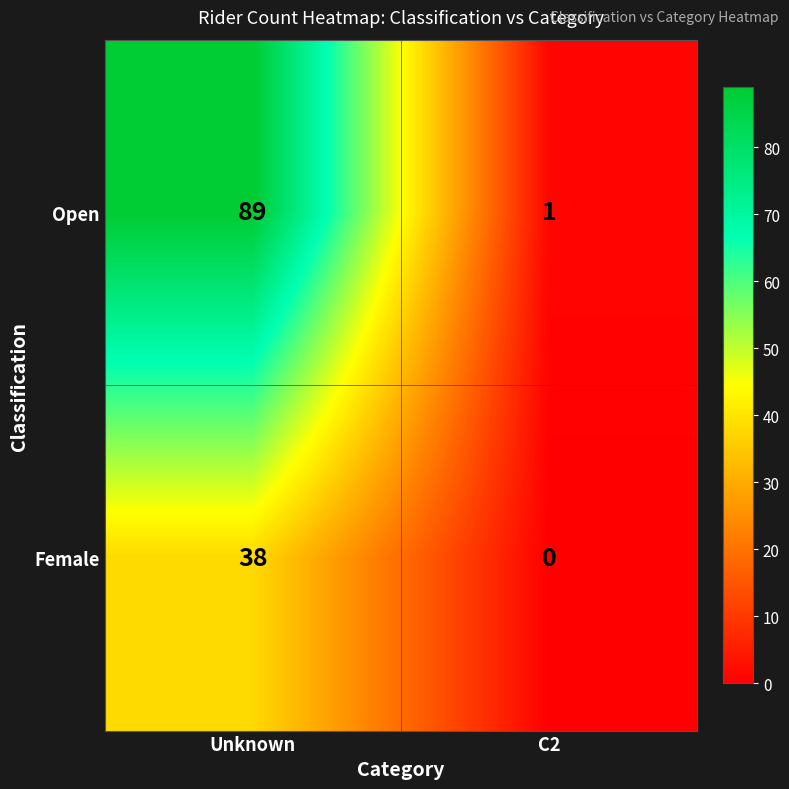

What is the sum of all Female values?

38